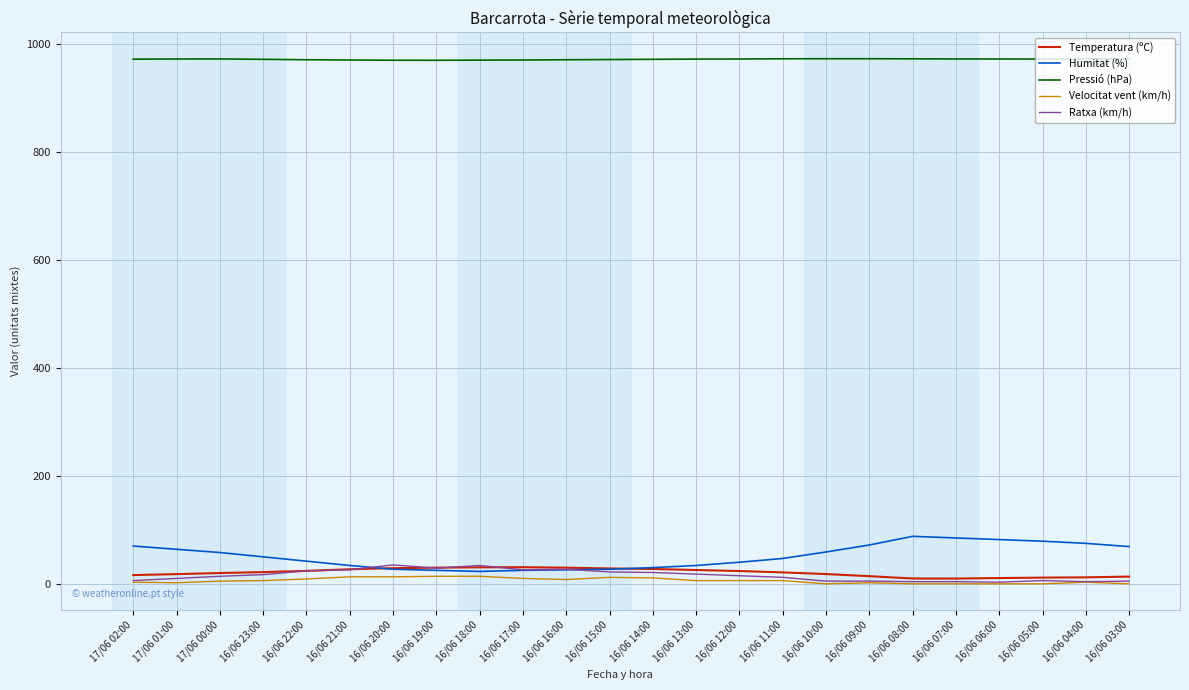

Is it true that Pressió (hPa) equals 970.1 at 16/06 19:00?

True